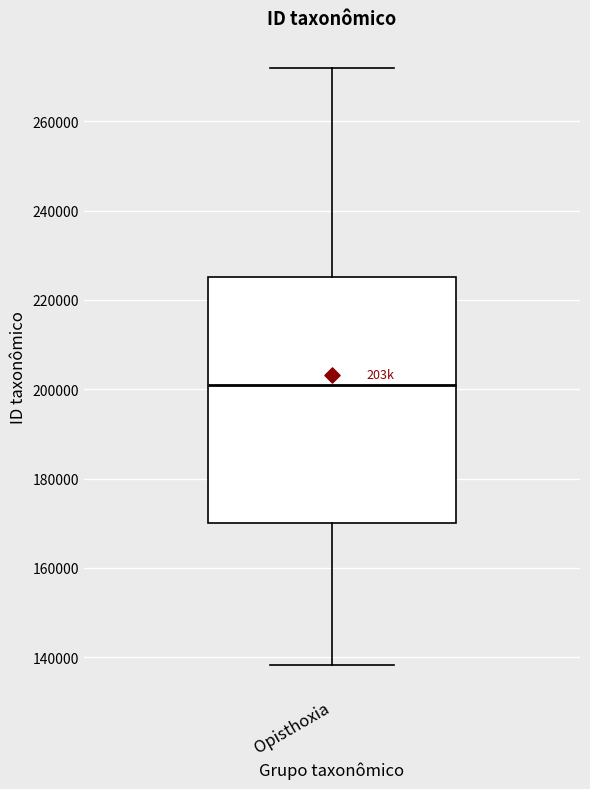

Where does the upper whisker of the box for Opisthoxia end on the y-axis? The values are not printed on the chart, so give them approximately, as read against the axis.

272000